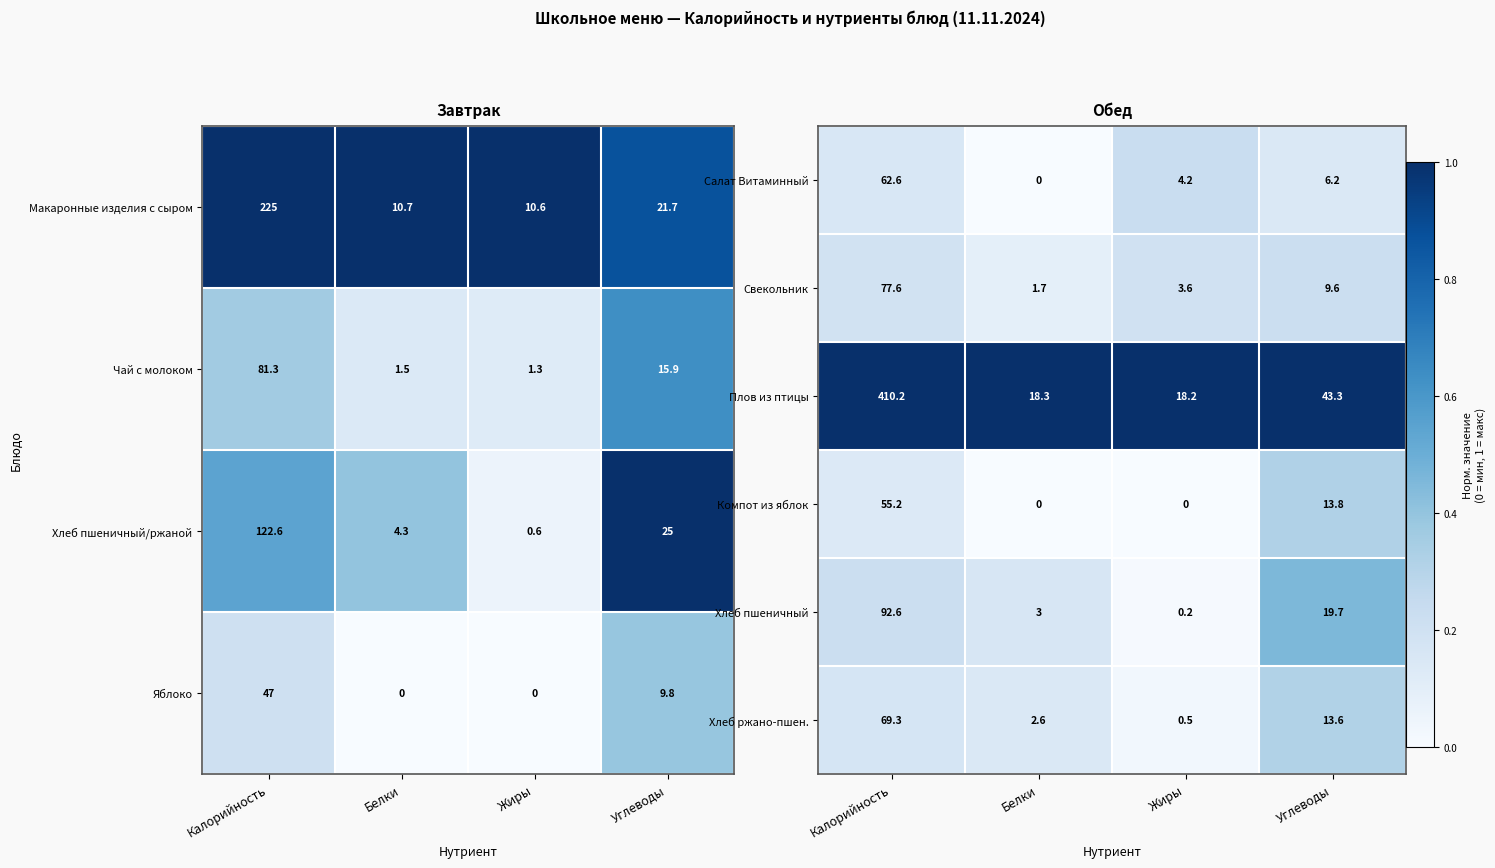

At which label does Хлеб ржано-пшен. reach its minimum?

Жиры